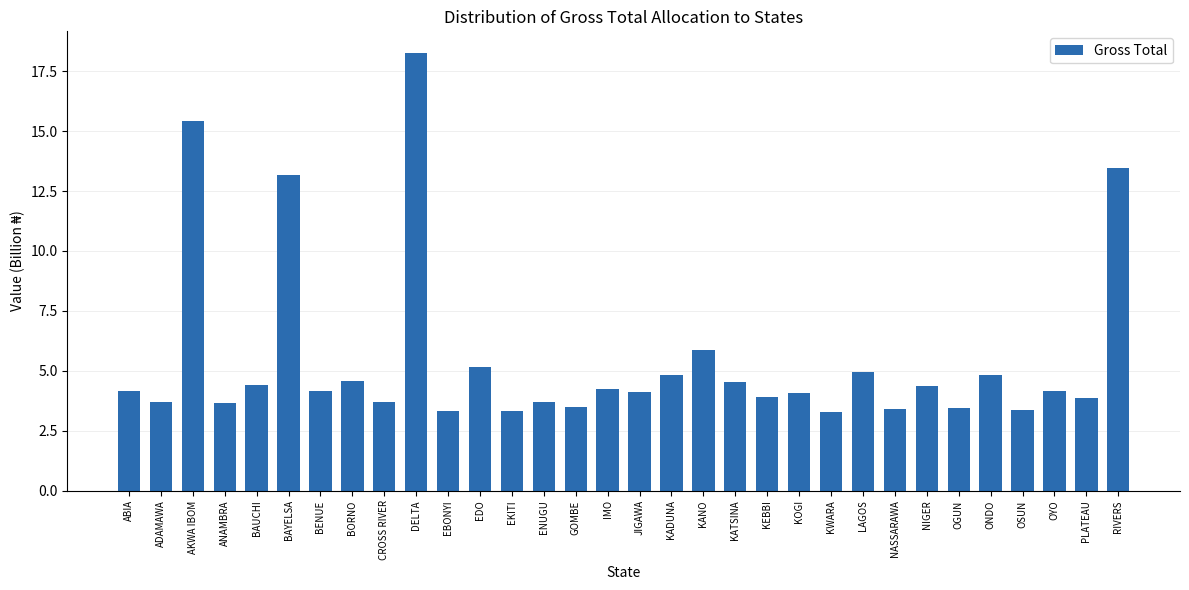

At which category does the chart reach its peak across all series?

DELTA